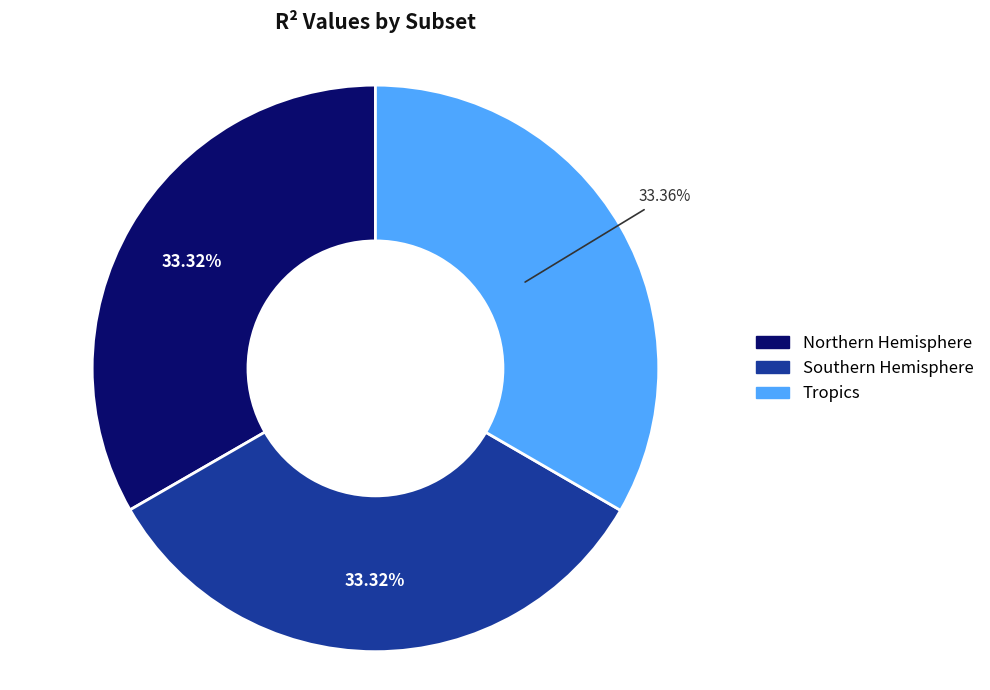

Combined, what portion of the pie is Northern Hemisphere and Southern Hemisphere?

66.6%